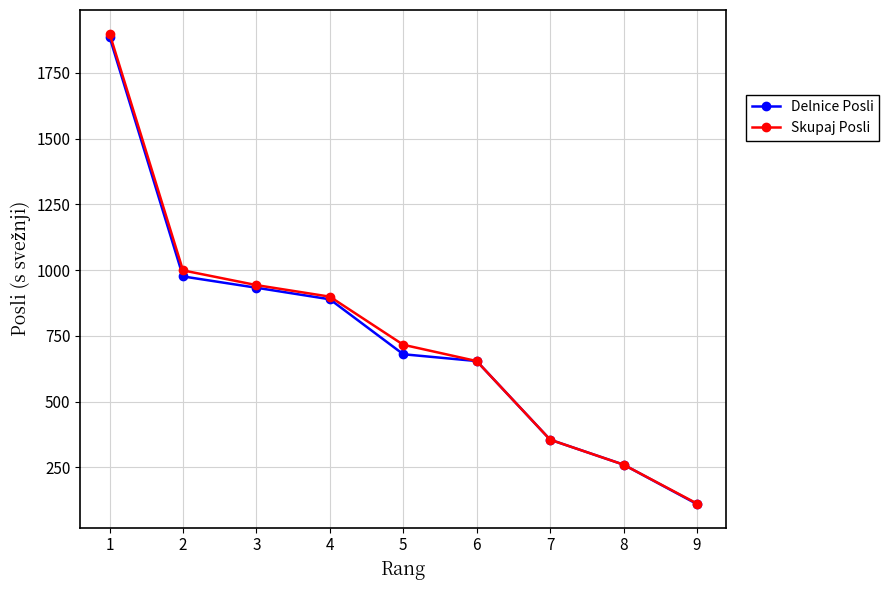

How many values in the Delnice Posli series are below 680?

4